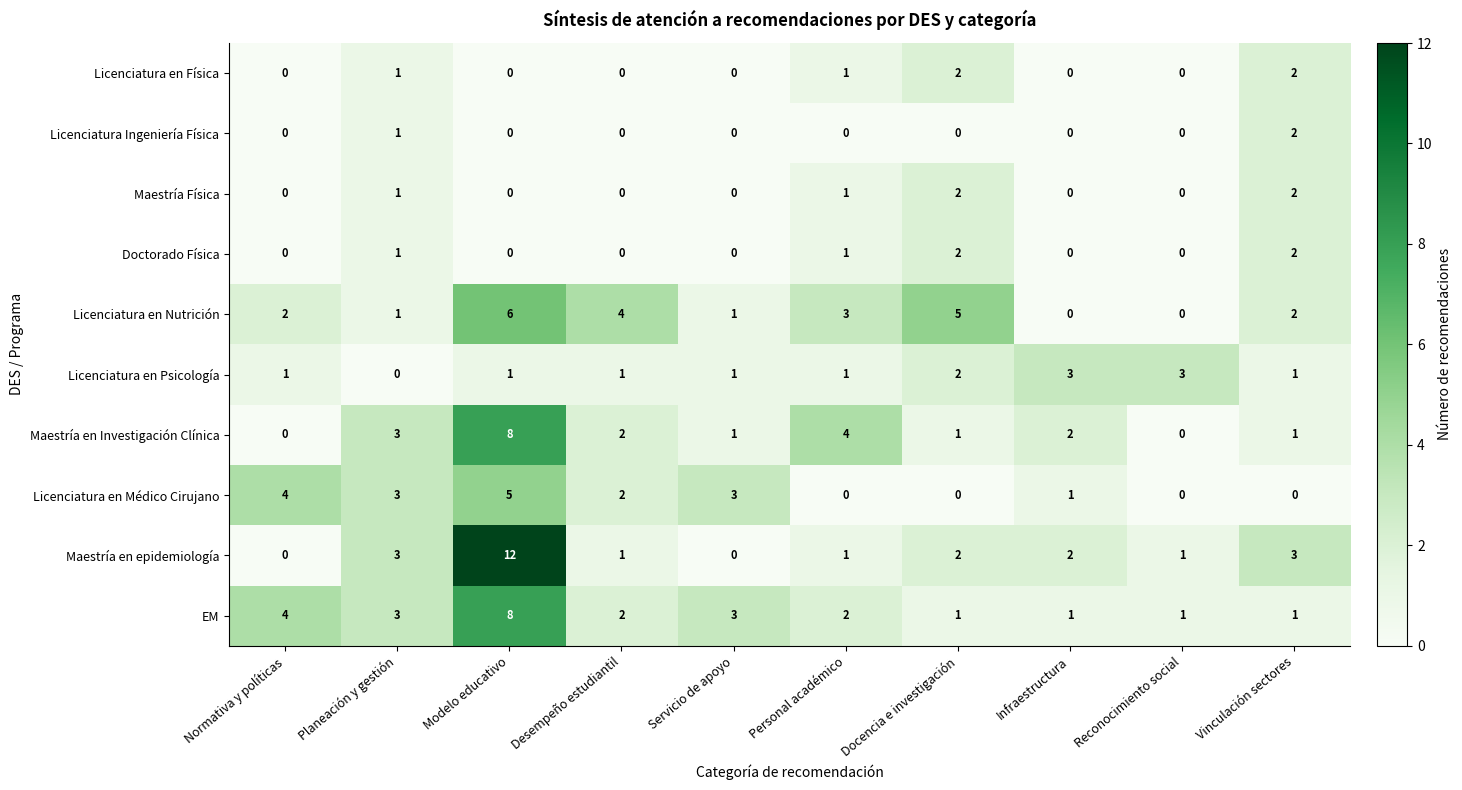

How many series are shown in this chart?

10